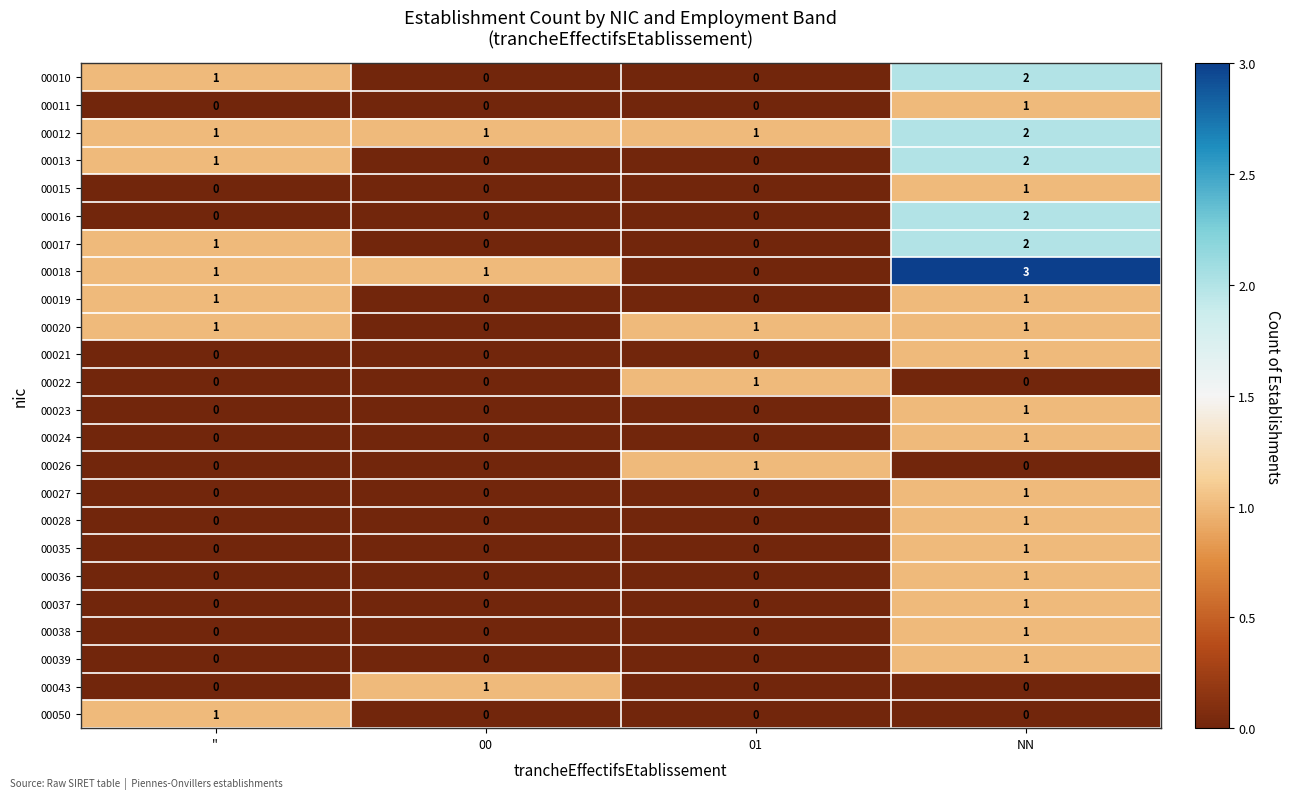

How many series are shown in this chart?

24